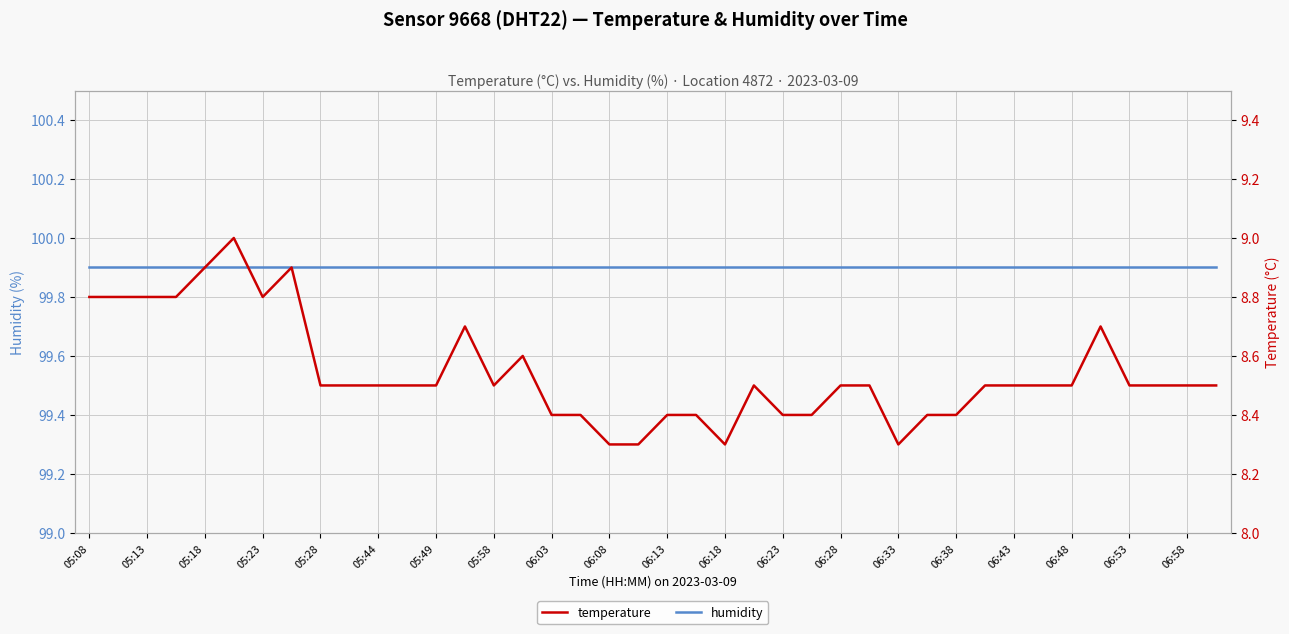

Is this an area chart (filled region under the line)?

No